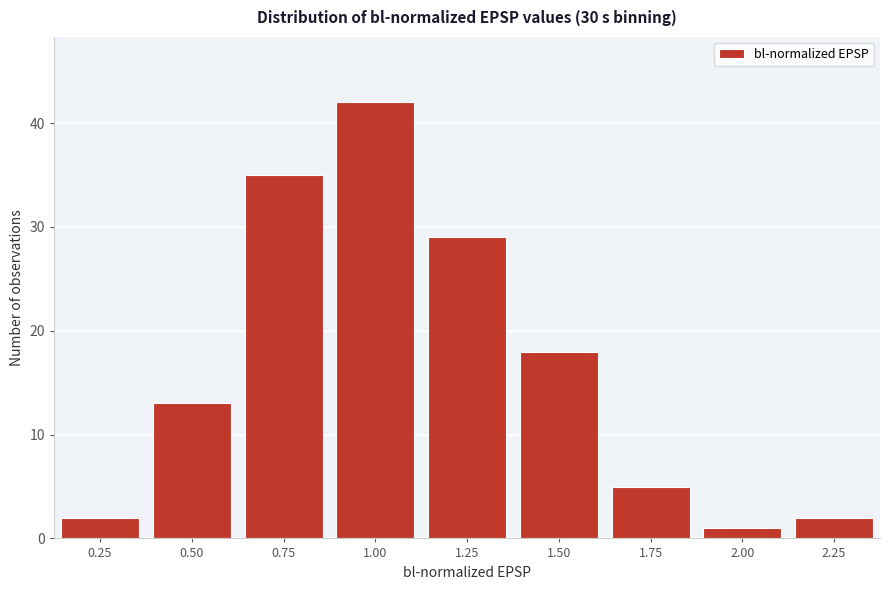

Reading left to right, transcribe all the data shown in this chart.

0.25=2	0.50=13	0.75=35	1.00=42	1.25=29	1.50=18	1.75=5	2.00=1	2.25=2